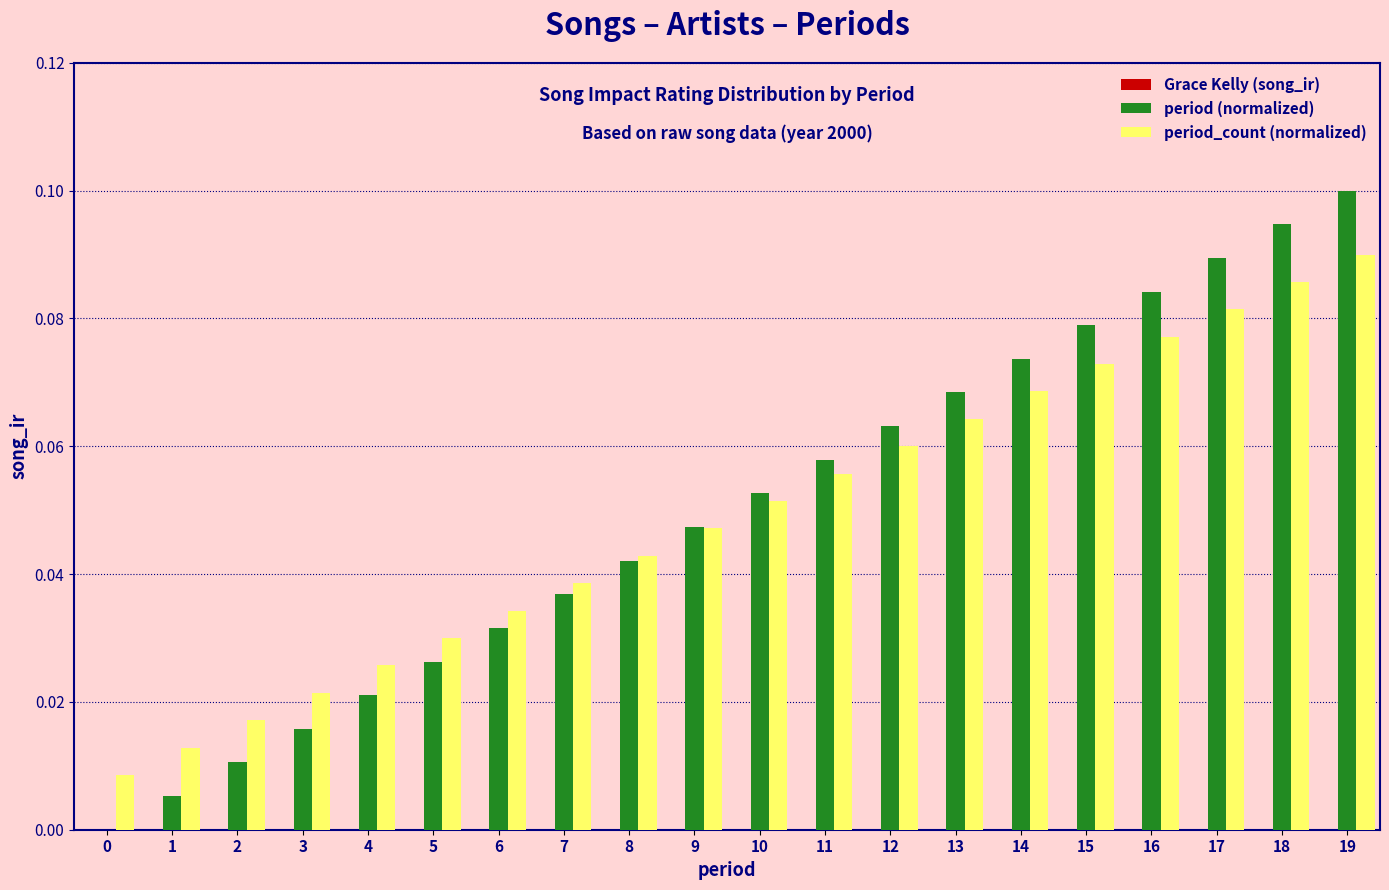

Which series changed the most between 3 and 8?

period (normalized)